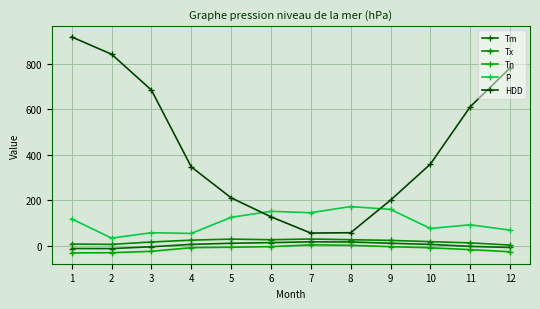

True or false: Tx and Tn intersect in this chart.

False